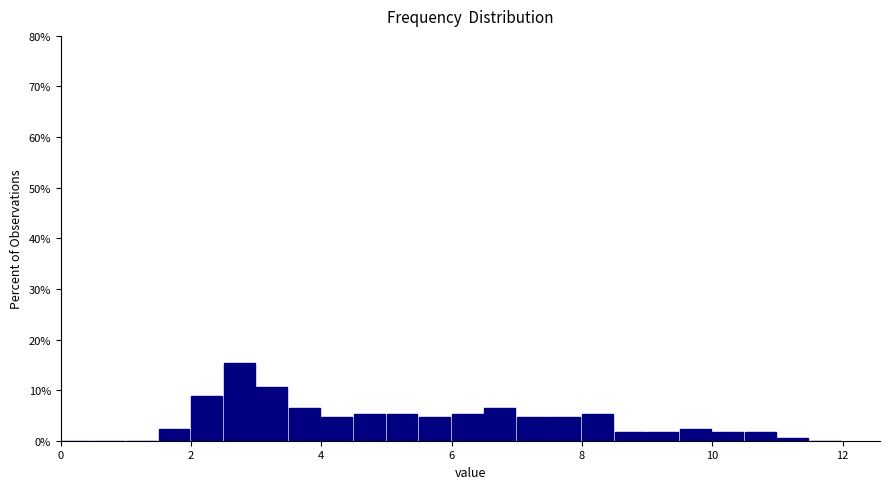

Read against the x-axis, roughly where is the centre of the tallest bar?

2.8